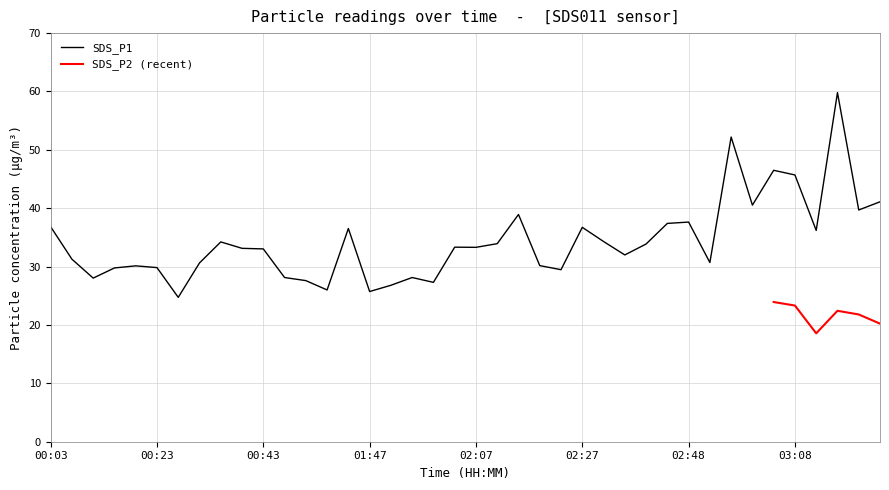

Reading left to right, list all the values displayed in this chart.

36.8	31.3	28.0	29.8	30.1	29.8	24.7	30.6	34.2	33.1	33.0	28.1	27.6	26.0	36.5	25.7	26.8	28.1	27.3	33.3	33.3	33.9	38.9	30.2	29.5	36.7	34.3	32.0	33.9	37.4	37.6	30.7	52.2	40.5	46.5	45.7	36.2	59.8	39.7	41.1